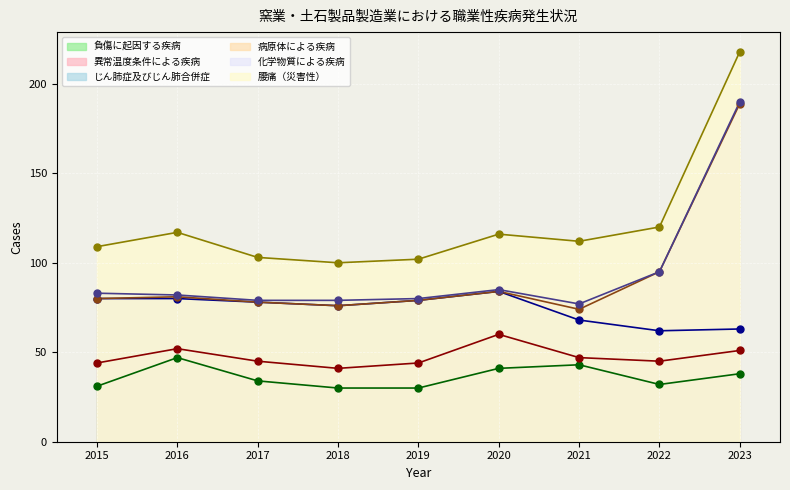

What is the total value across all series at 2015?

427